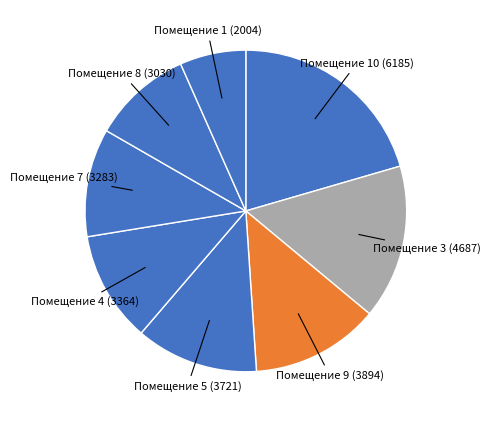

Count the number of slices in the pie.

8